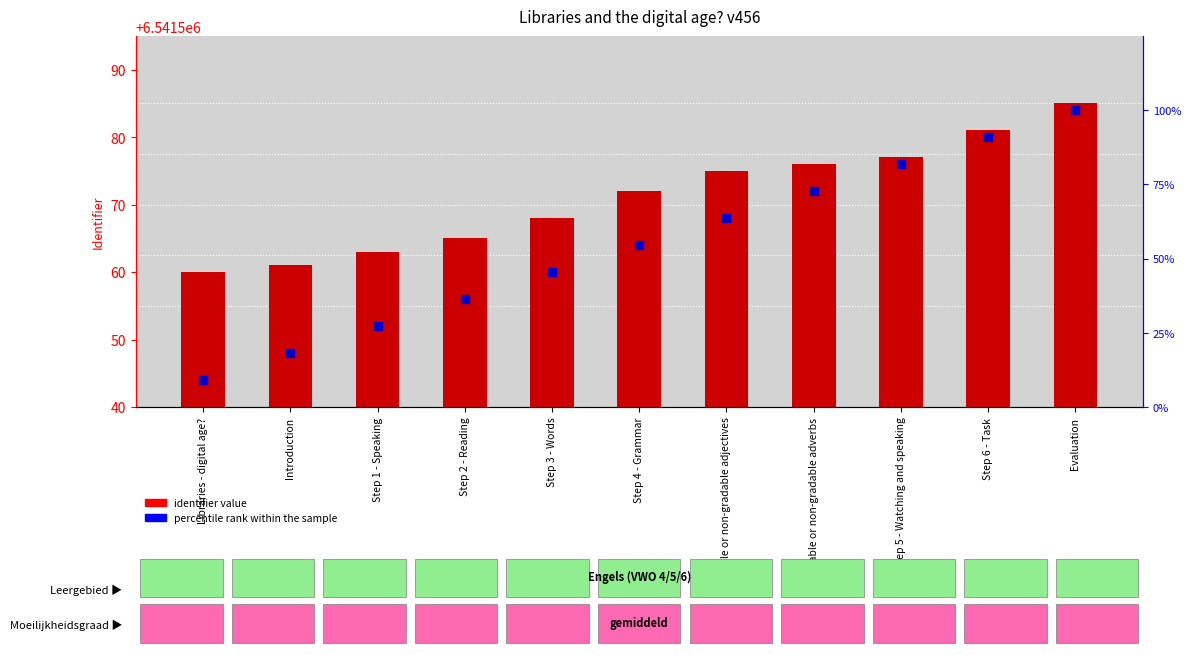

At which category is the sum across all series the highest?

Evaluation